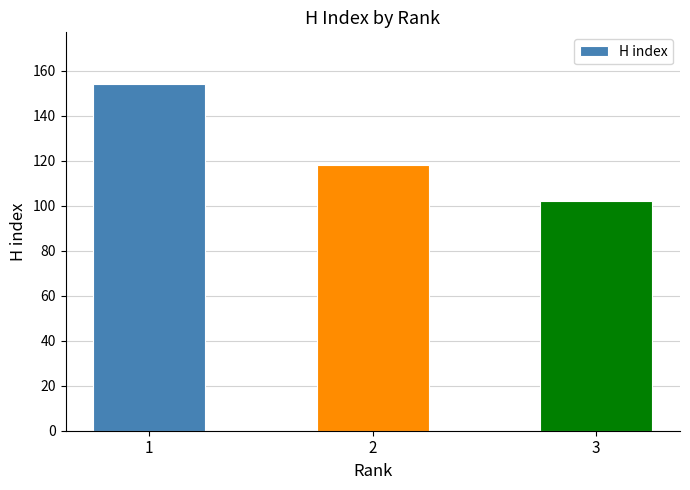

The value at 3 is 102. True or false?

True